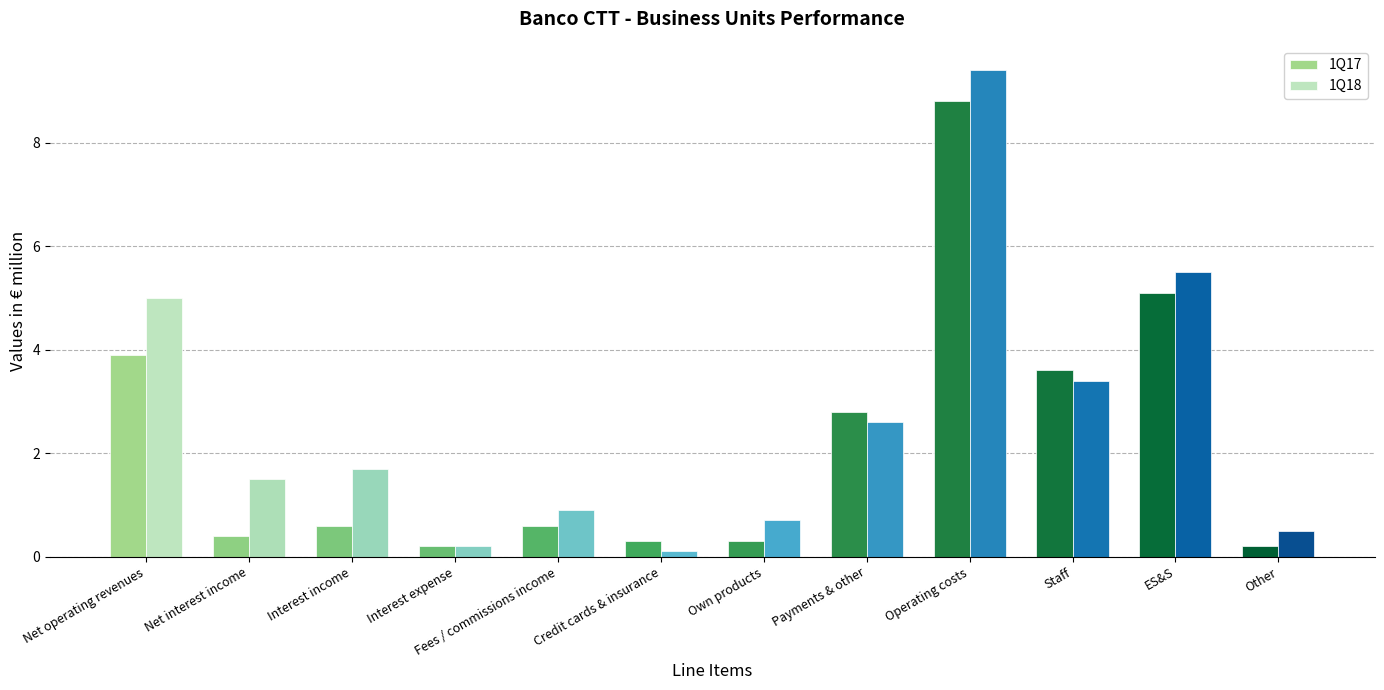

What is the total value across all series at Own products?

1.0